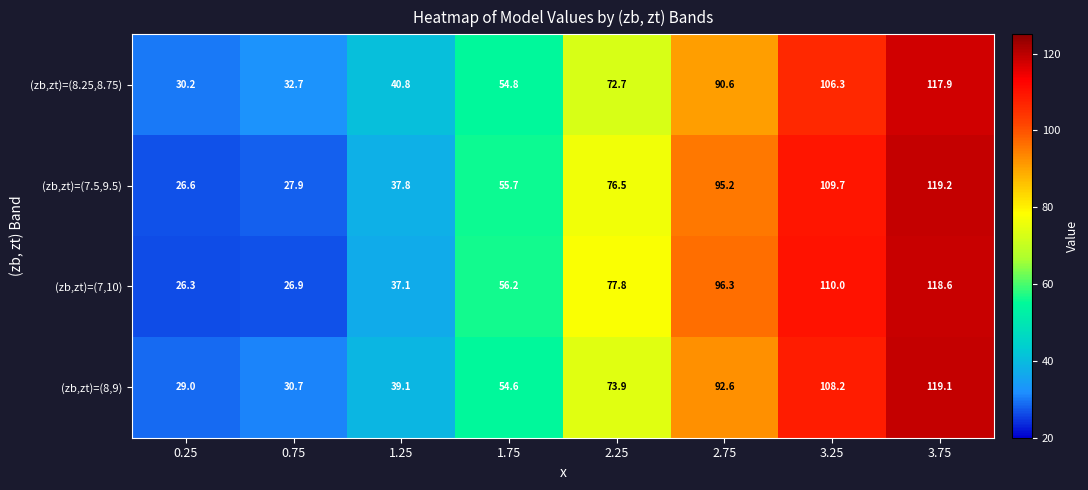

List the series in order of their peak value, lowest first.

(zb,zt)=(8.25,8.75), (zb,zt)=(7,10), (zb,zt)=(8,9), (zb,zt)=(7.5,9.5)